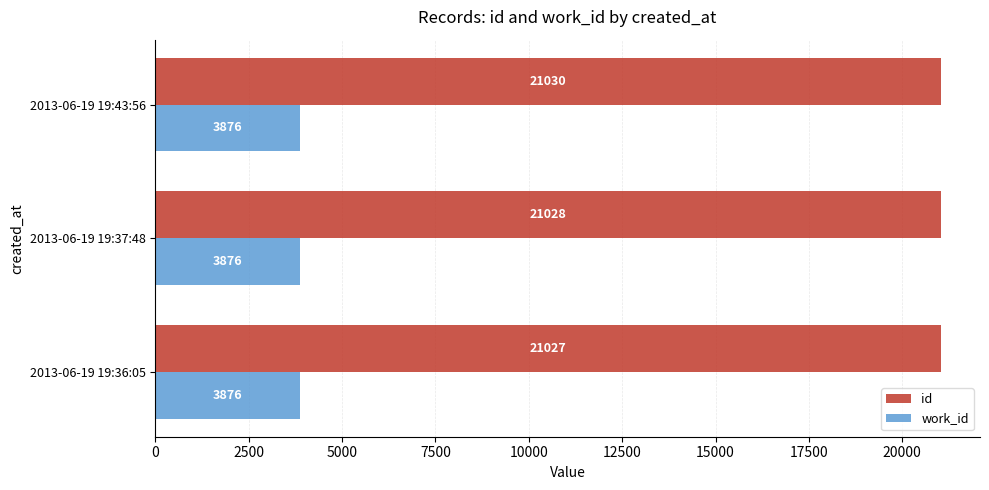

At how many categories does at least one series exceed 4923?

3